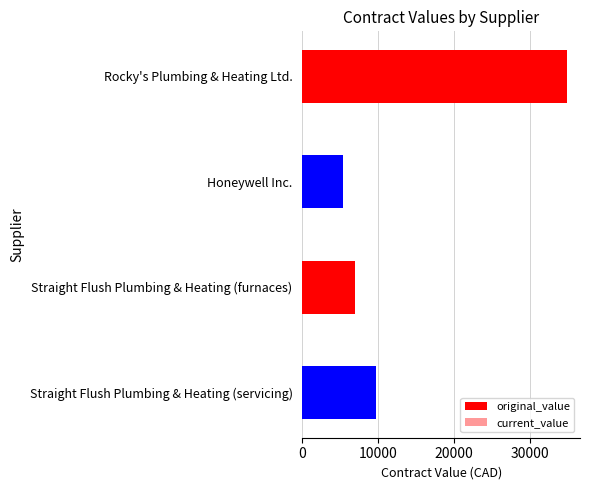

Reading left to right, what are all the values shown in this chart?

original_value: 34870	5402	6980	9675
current_value: 34870	5402	6980	9675